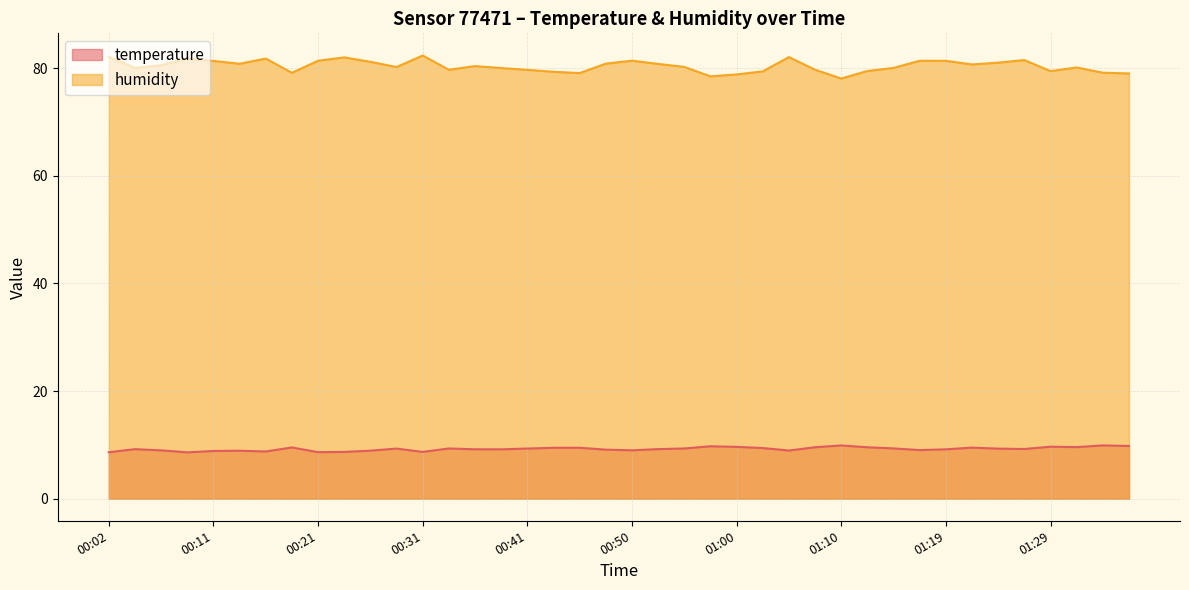

Reading left to right, transcribe all the data shown in this chart.

temperature: 00:02=8.6	00:04=9.2	00:07=9.0	00:09=8.6	00:11=8.8	00:14=8.9	00:16=8.8	00:19=9.5	00:21=8.6	00:24=8.7	00:26=8.9	00:28=9.3	00:31=8.7	00:33=9.3	00:36=9.2	00:38=9.2	00:41=9.3	00:43=9.4	00:45=9.4	00:48=9.1	00:50=9.0	00:53=9.2	00:55=9.3	00:57=9.7	01:00=9.6	01:02=9.4	01:05=8.9	01:07=9.6	01:10=9.9	01:12=9.5	01:14=9.3	01:17=9.0	01:19=9.2	01:22=9.5	01:24=9.3	01:27=9.2	01:29=9.7	01:31=9.6	01:34=9.9	01:36=9.8
humidity: 00:02=82.1	00:04=80.0	00:07=80.5	00:09=81.8	00:11=81.3	00:14=80.8	00:16=81.8	00:19=79.1	00:21=81.4	00:24=82.0	00:26=81.2	00:28=80.2	00:31=82.4	00:33=79.7	00:36=80.4	00:38=80.0	00:41=79.7	00:43=79.3	00:45=79.1	00:48=80.8	00:50=81.4	00:53=80.8	00:55=80.2	00:57=78.5	01:00=78.8	01:02=79.4	01:05=82.1	01:07=79.7	01:10=78.1	01:12=79.5	01:14=80.0	01:17=81.4	01:19=81.4	01:22=80.7	01:24=81.0	01:27=81.5	01:29=79.5	01:31=80.1	01:34=79.2	01:36=79.0